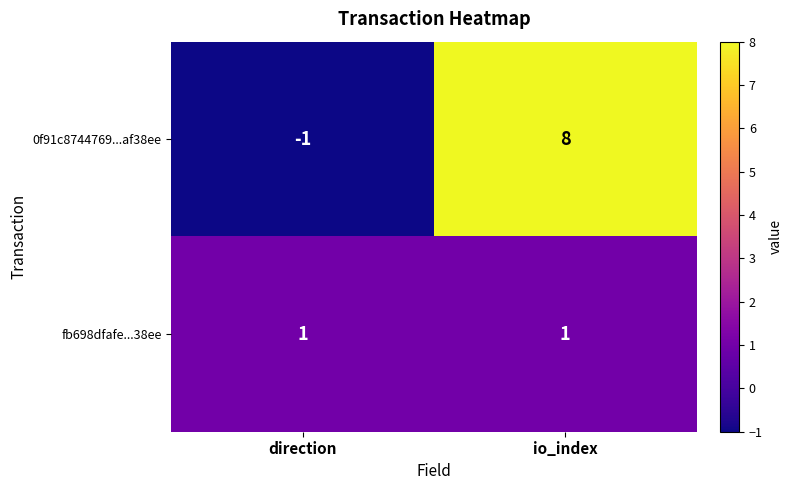

The value of fb698dfafe...38ee at direction is 1. True or false?

True